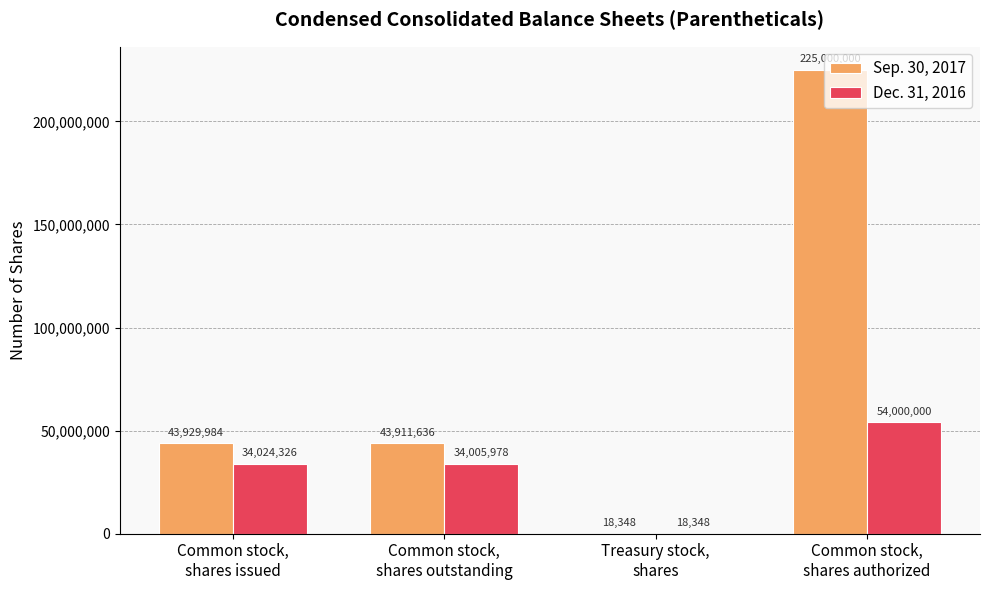

Which series has the largest total across all categories?

Sep. 30, 2017